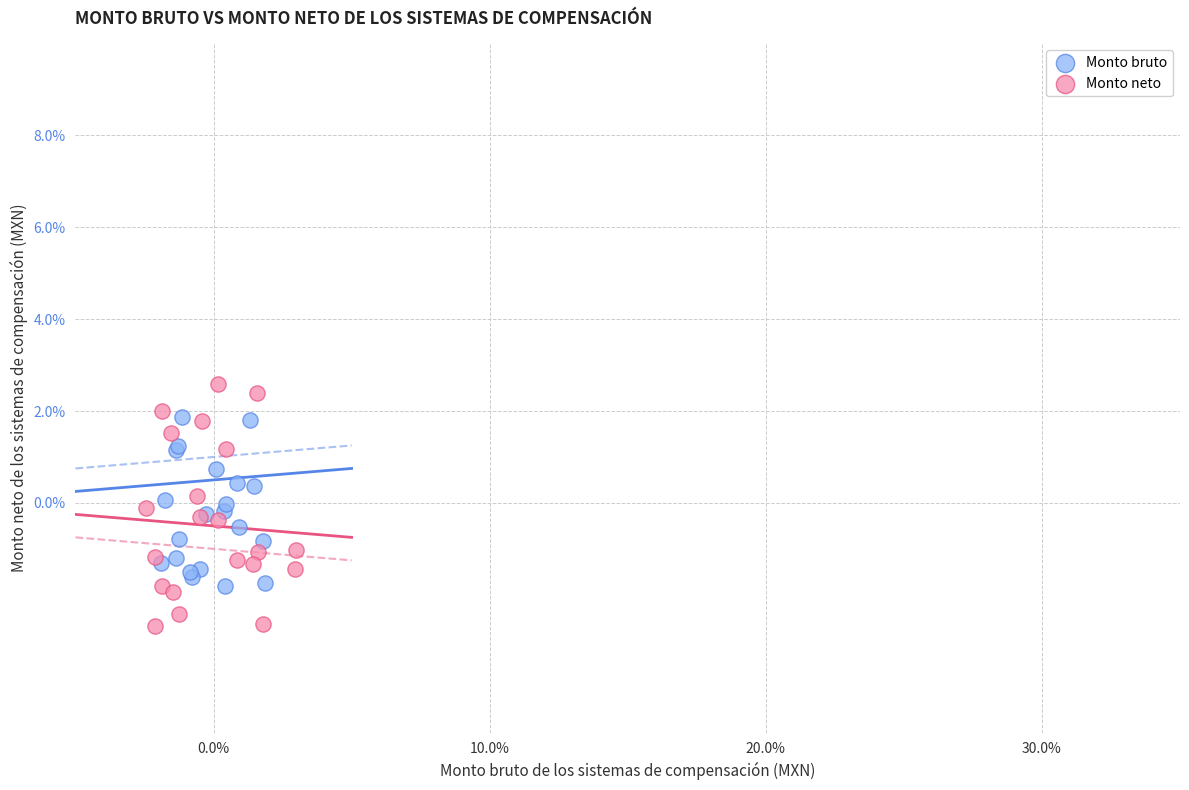

Which series has the largest Y range (max minus min)?

Monto neto